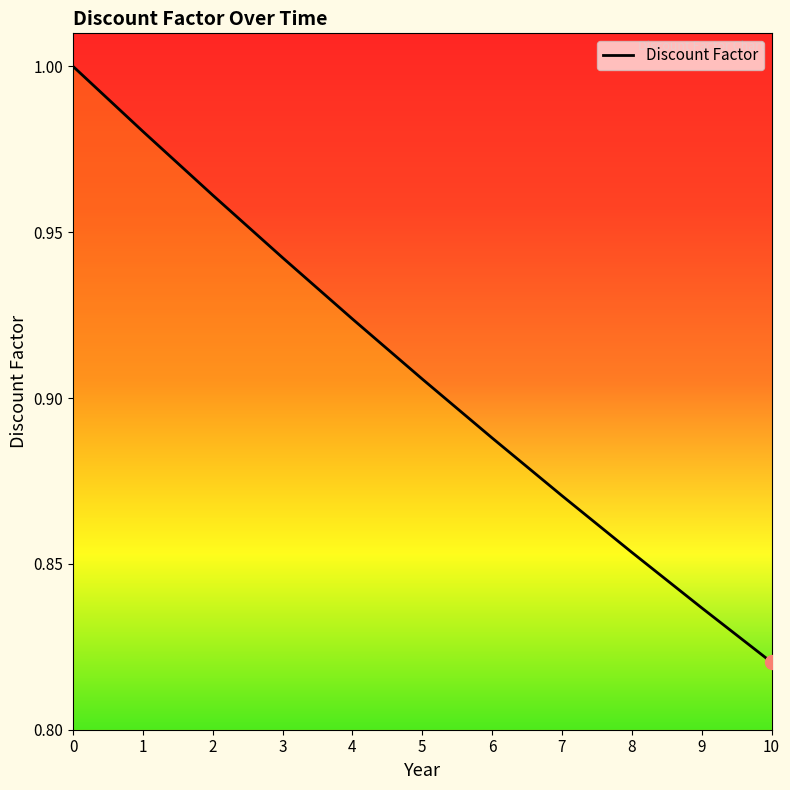

Which category has the lowest value across all series?

10